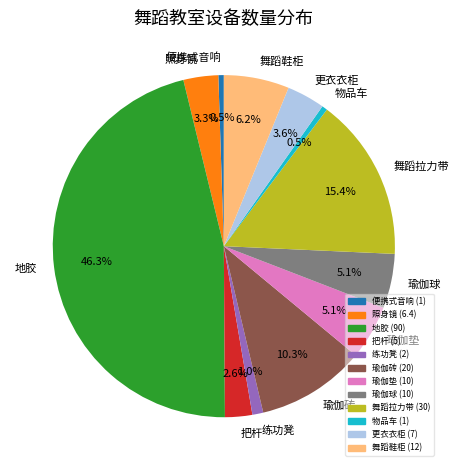

To the nearest percent, what is the combined percentage of 瑜伽砖 and 把杆?

13%